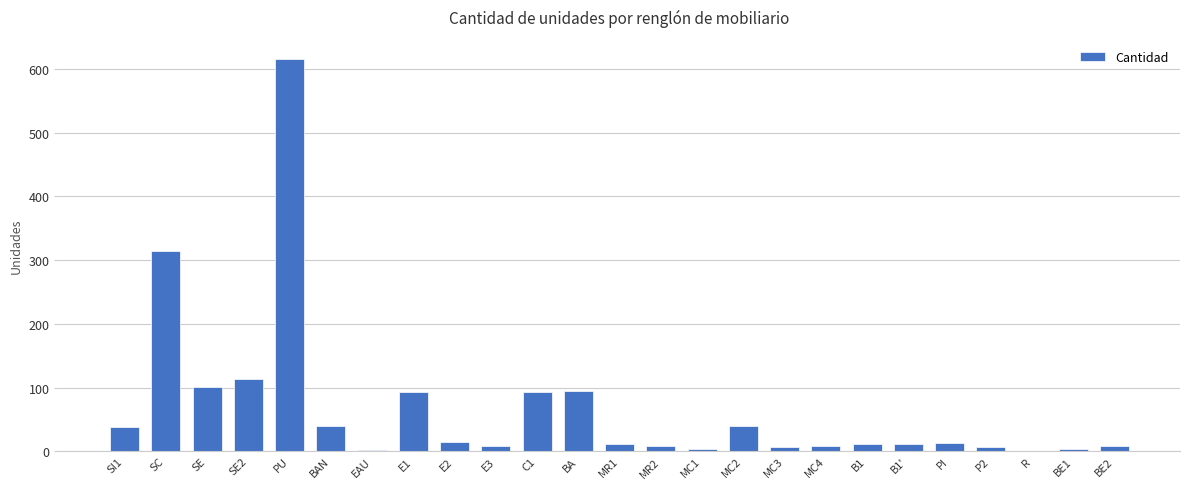

The value at BAN is 40. True or false?

True